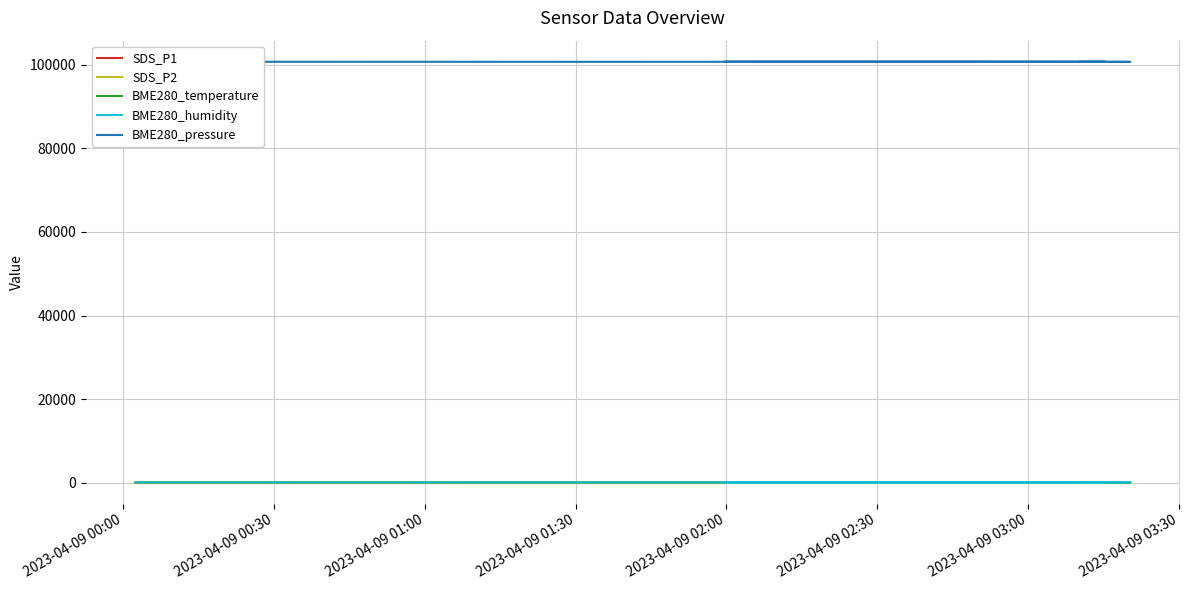

What position from the left is 2023-04-09 02:30?

6